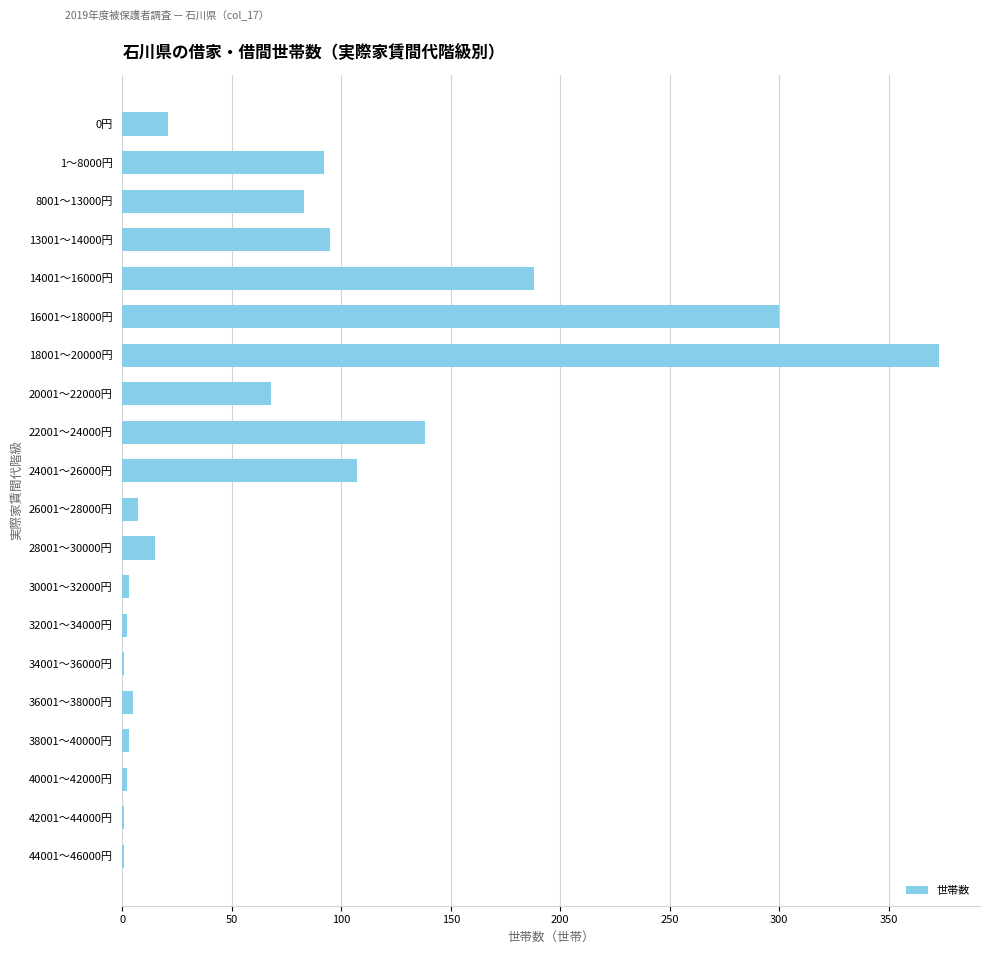

What is the sum of all values?

1505